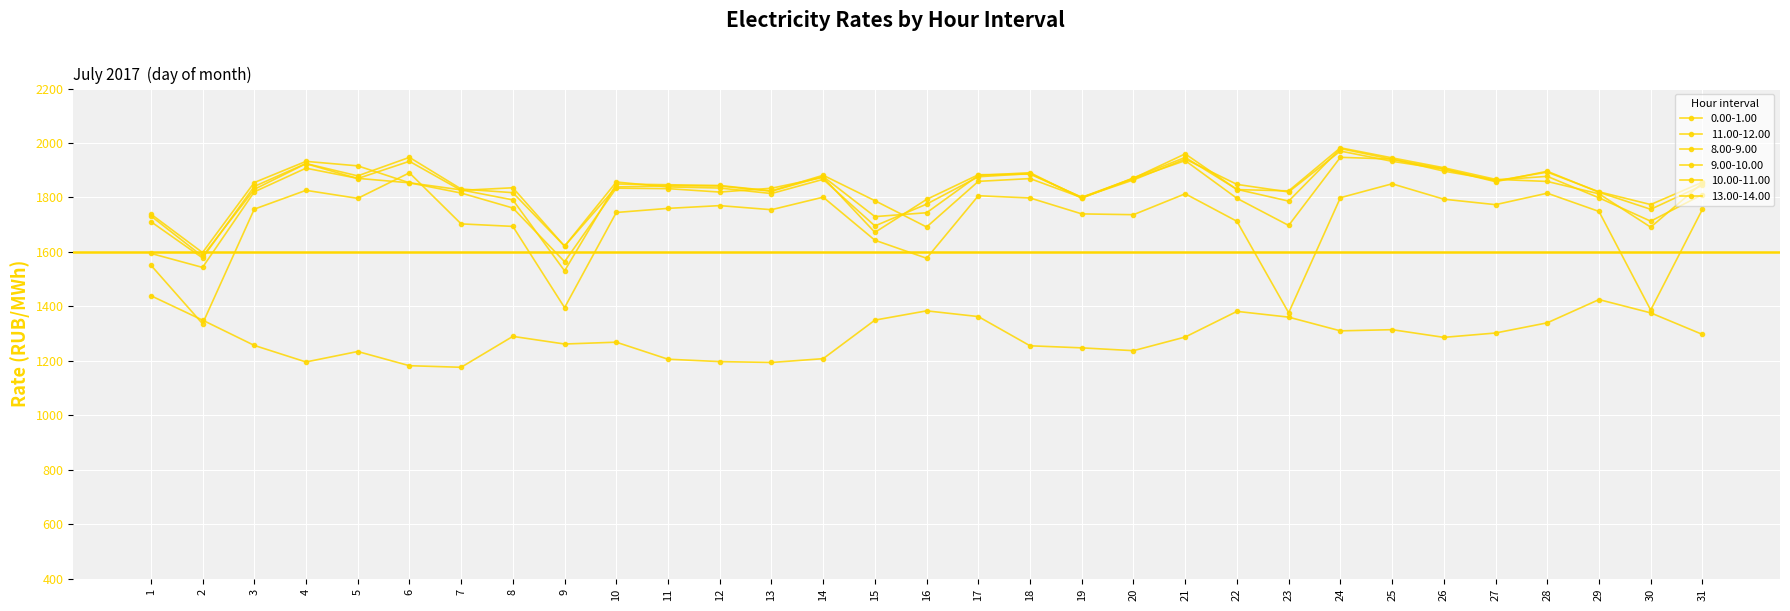

How many series are shown in this chart?

6